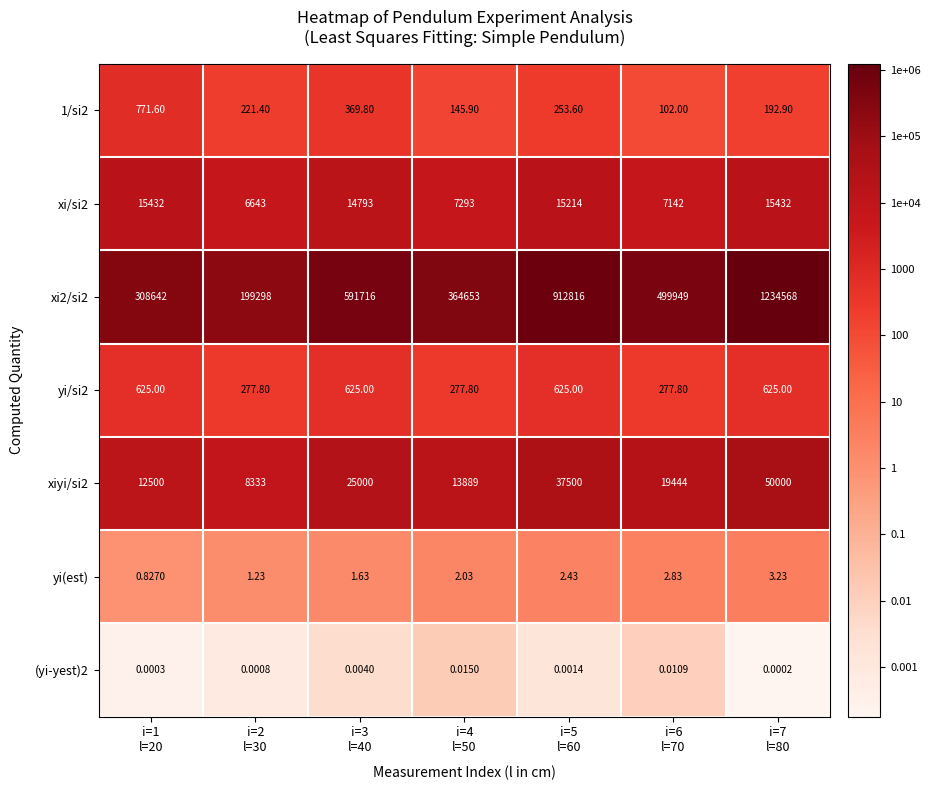

List the series in order of their peak value, lowest first.

(yi-yest)2, yi(est), yi/si2, 1/si2, xi/si2, xiyi/si2, xi2/si2